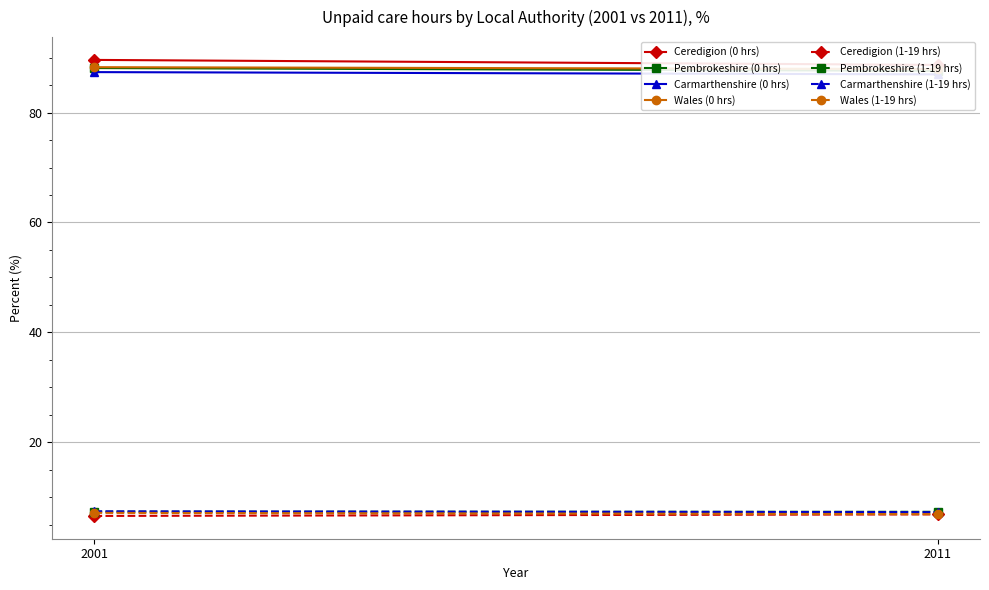

True or false: Ceredigion has a value of 123.7 at 1.

False